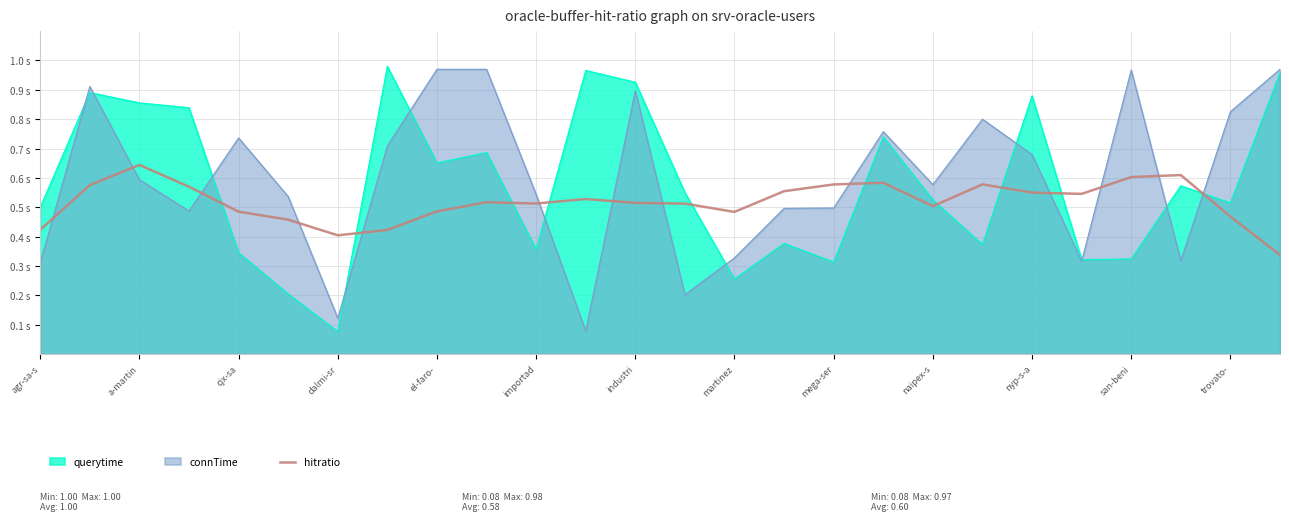

What are all the series names shown in the legend?

querytime, connTime, hitratio